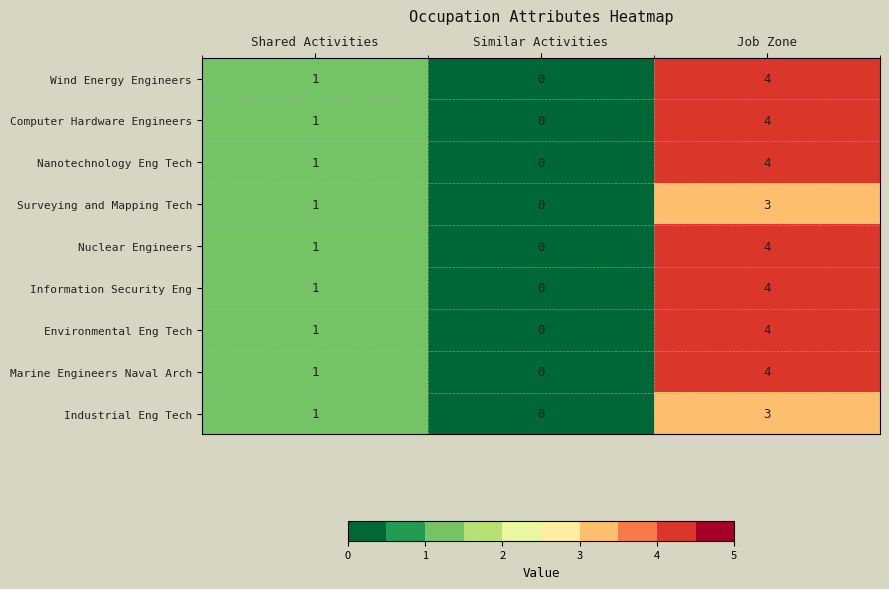

Reading left to right, what are all the values shown in this chart?

Wind Energy Engineers: 1	0	4
Computer Hardware Engineers: 1	0	4
Nanotechnology Eng Tech: 1	0	4
Surveying and Mapping Tech: 1	0	3
Nuclear Engineers: 1	0	4
Information Security Eng: 1	0	4
Environmental Eng Tech: 1	0	4
Marine Engineers Naval Arch: 1	0	4
Industrial Eng Tech: 1	0	3